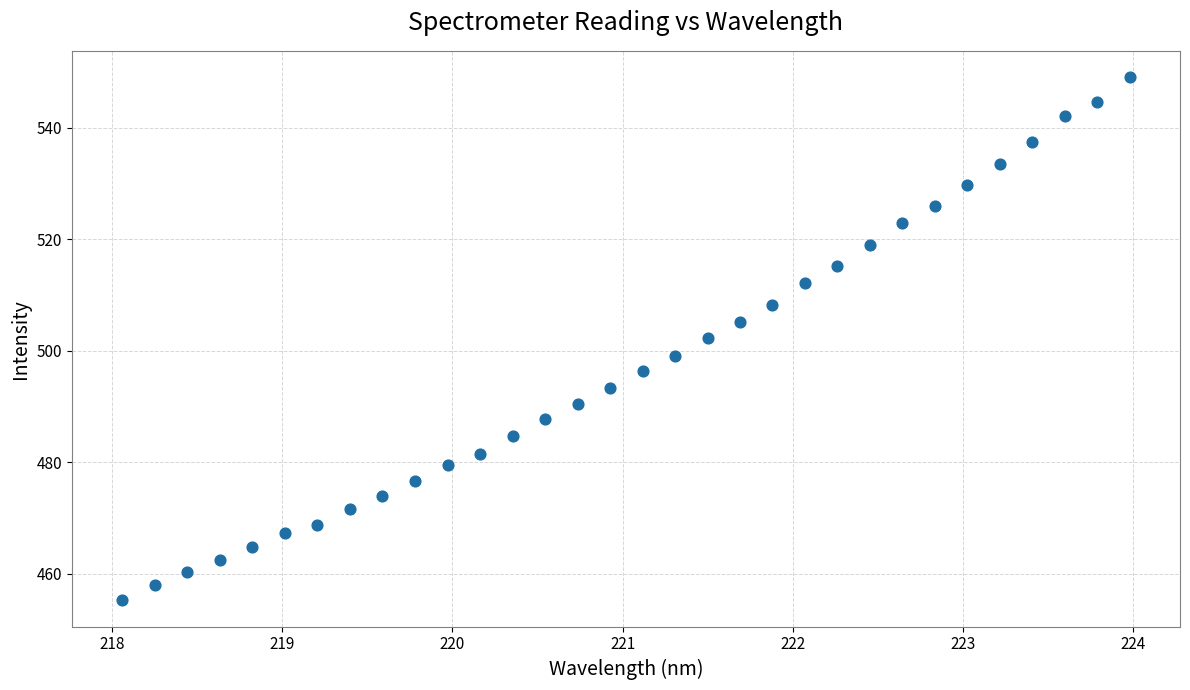

What is the range of Y values (max minus min)?

93.9